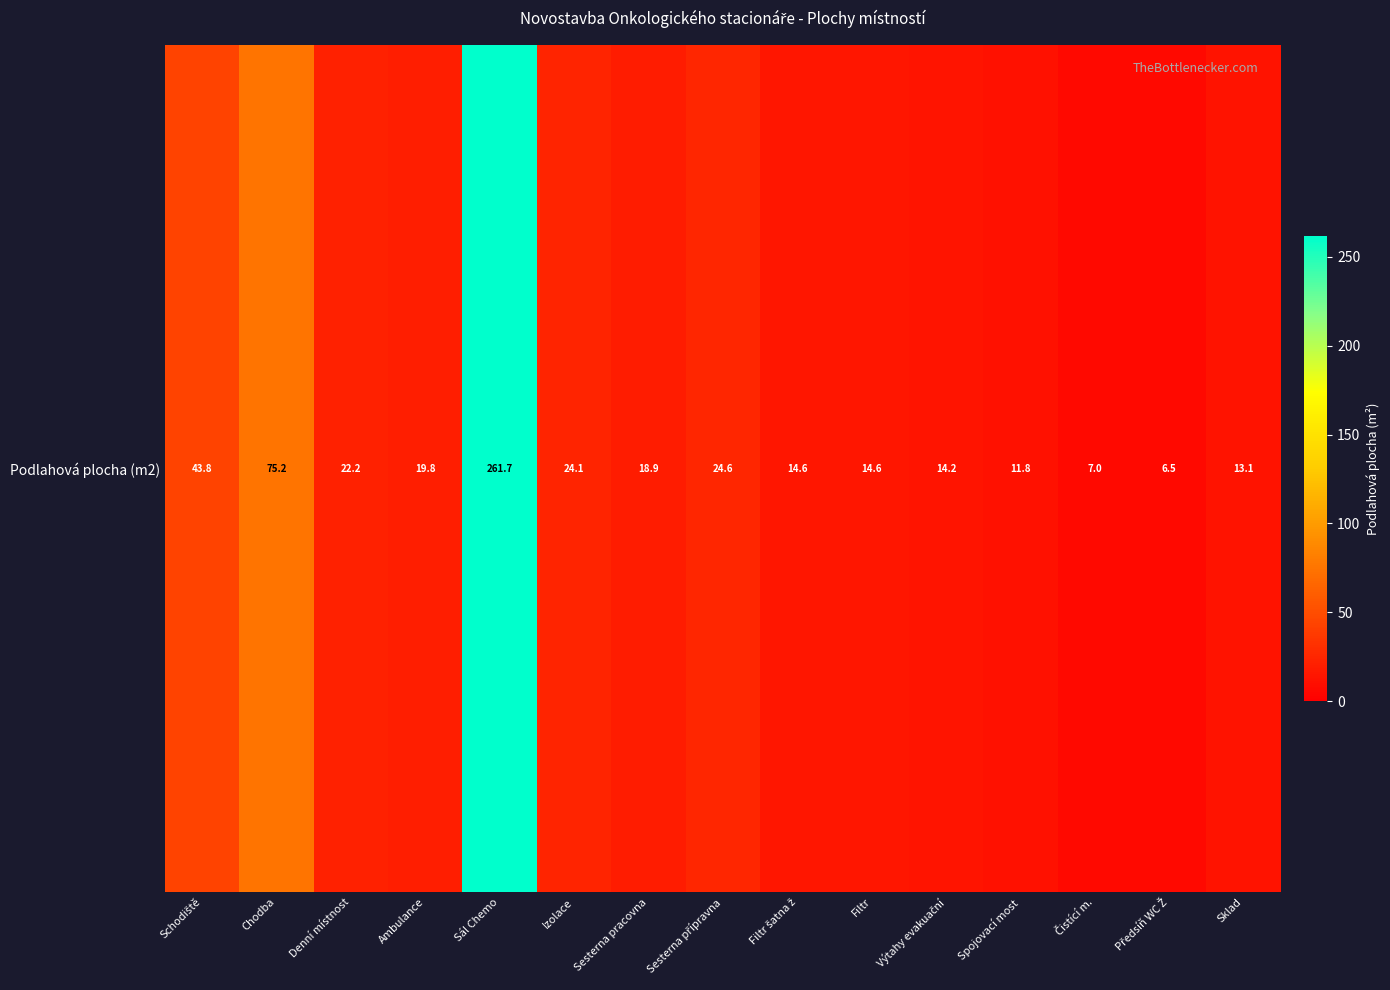

Between Chodba and Ambulance, which is larger?

Chodba